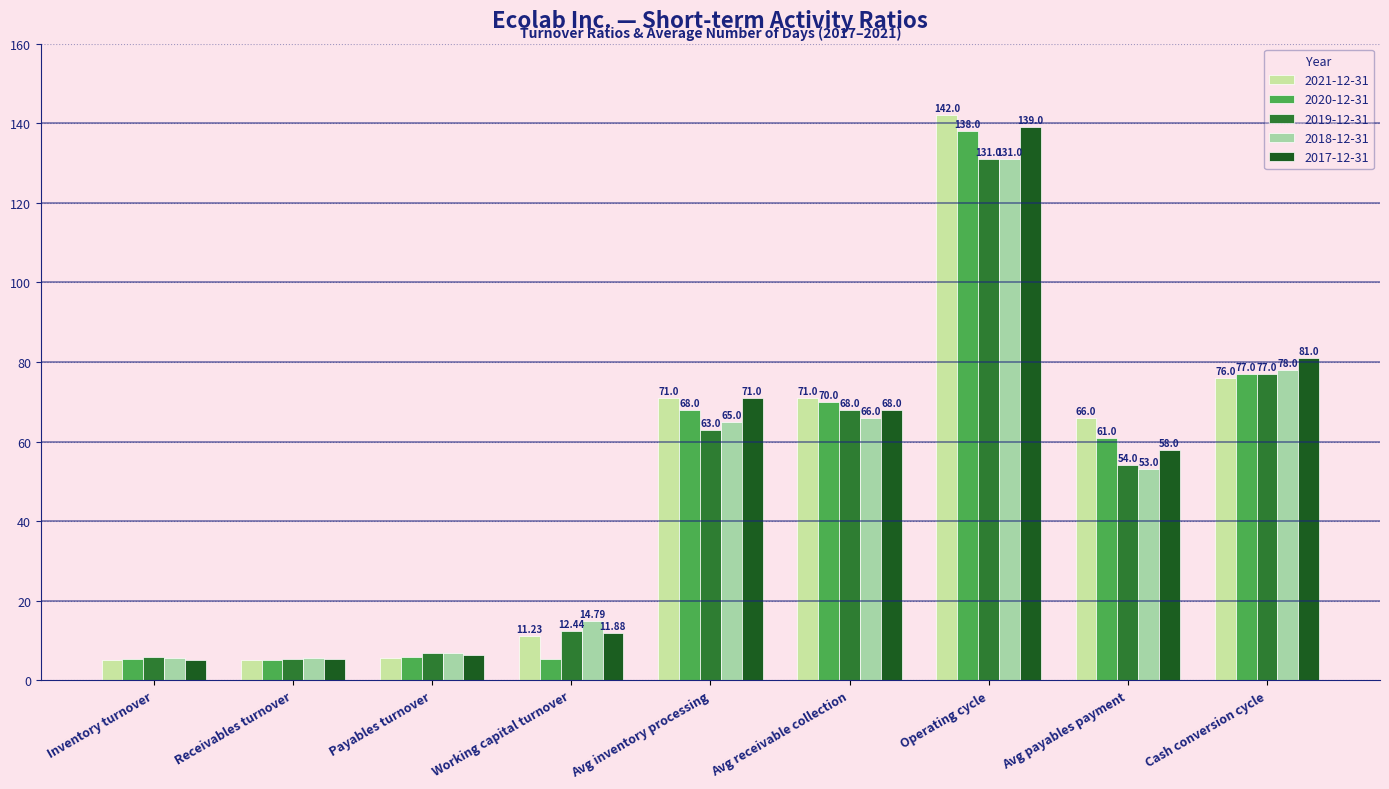

At Payables turnover, list the series in order from largest to smallest.

2018-12-31, 2019-12-31, 2017-12-31, 2020-12-31, 2021-12-31